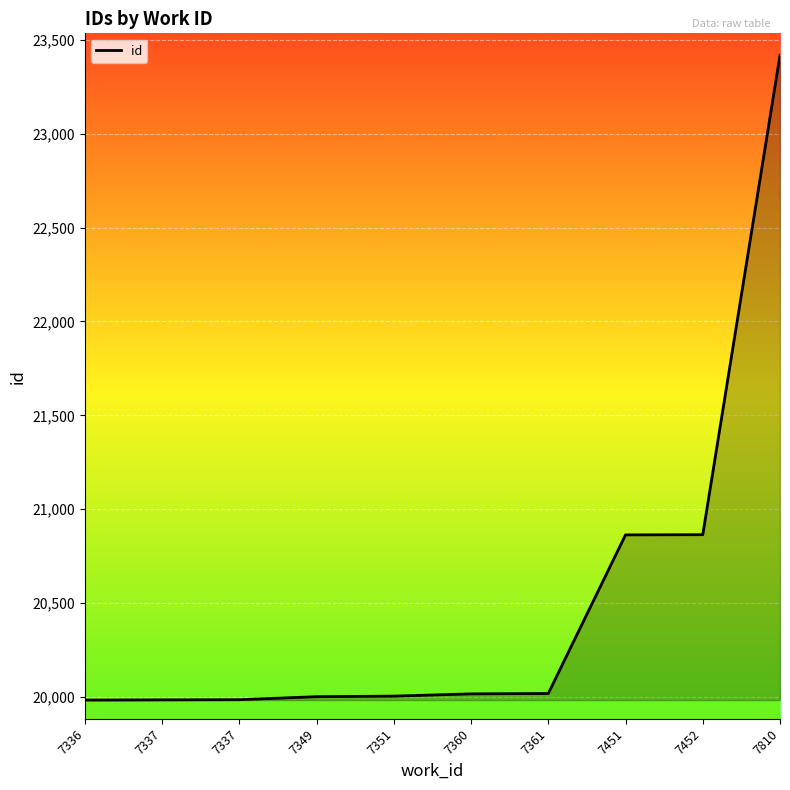

What is the sum of the values at 7349 and 7452?

40865